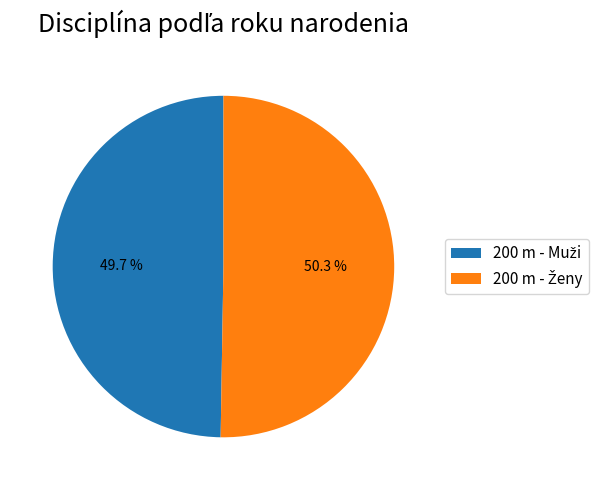

How many slices are in this pie chart?

2